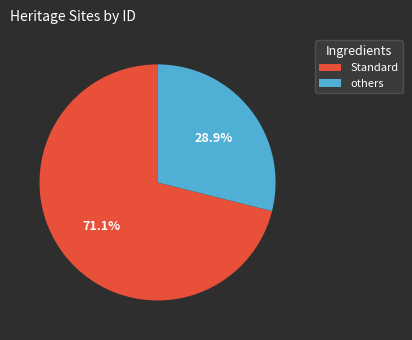

Does Standard represent more than half of the total?

Yes